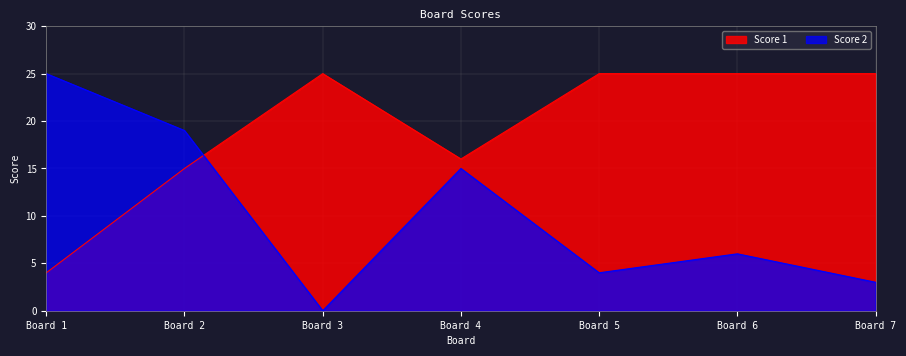

Where do Score 2 and Score 1 first cross each other?

Board 2 and Board 3